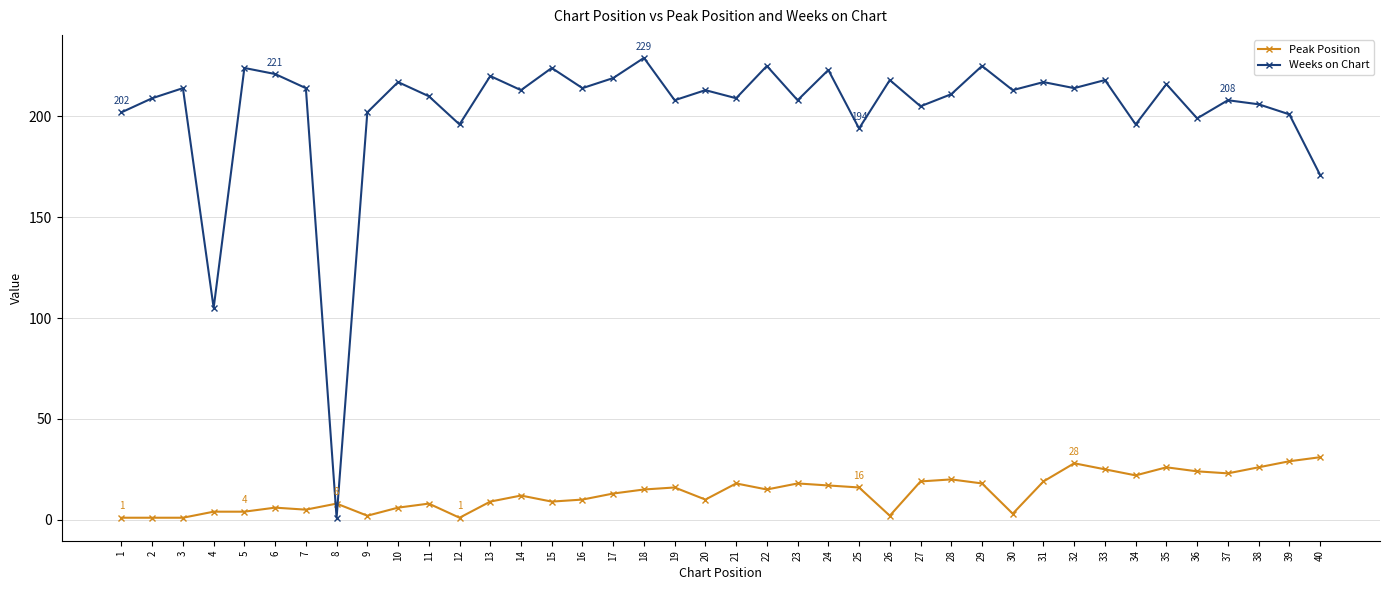

What is the total value across all series at 21?

227